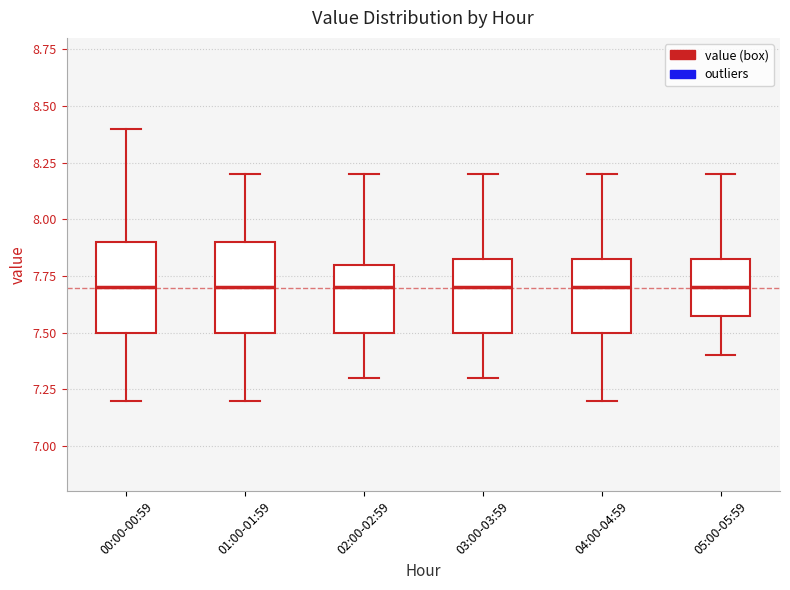

Reading left to right, transcribe this box plot: for each box, give where its median line is, the range the box spans, and where its two whiskers end, as read against the y-axis. The values are not printed on the chart, so give them approximately, as read against the axis.

00:00-00:59: median 7.70, box 7.50 to 7.90, whiskers 7.20 to 8.40
01:00-01:59: median 7.70, box 7.50 to 7.90, whiskers 7.20 to 8.20
02:00-02:59: median 7.70, box 7.50 to 7.80, whiskers 7.30 to 8.20
03:00-03:59: median 7.70, box 7.50 to 7.85, whiskers 7.30 to 8.20
04:00-04:59: median 7.70, box 7.50 to 7.85, whiskers 7.20 to 8.20
05:00-05:59: median 7.70, box 7.60 to 7.85, whiskers 7.40 to 8.20